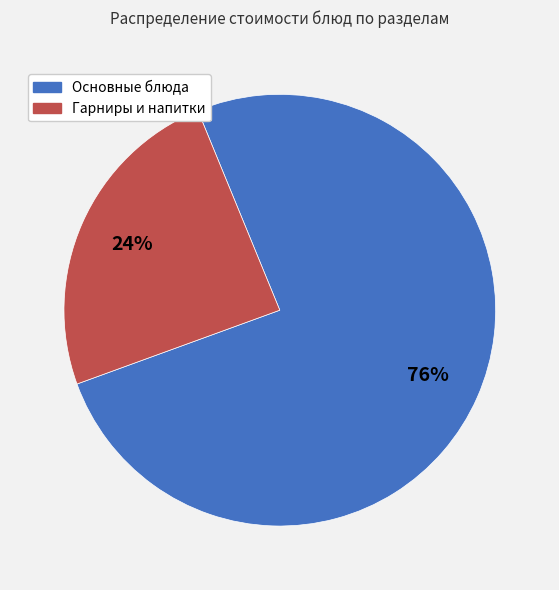

Does any single category account for the majority?

Yes